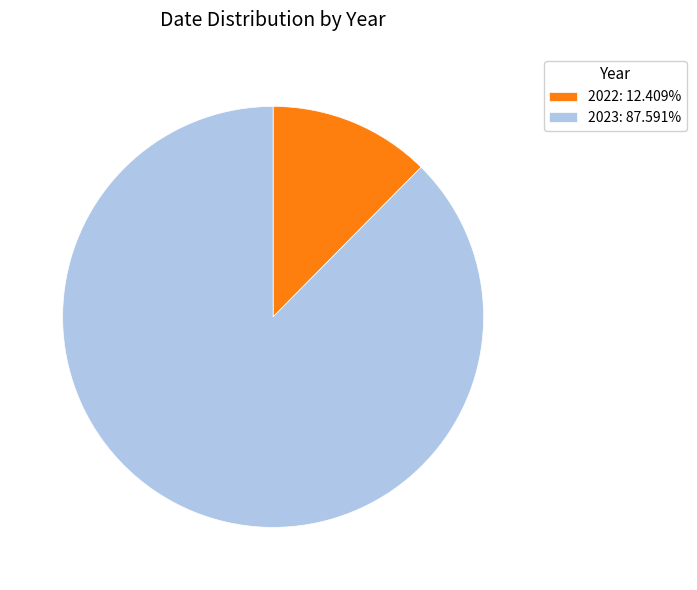

Which category accounts for the majority?

2023